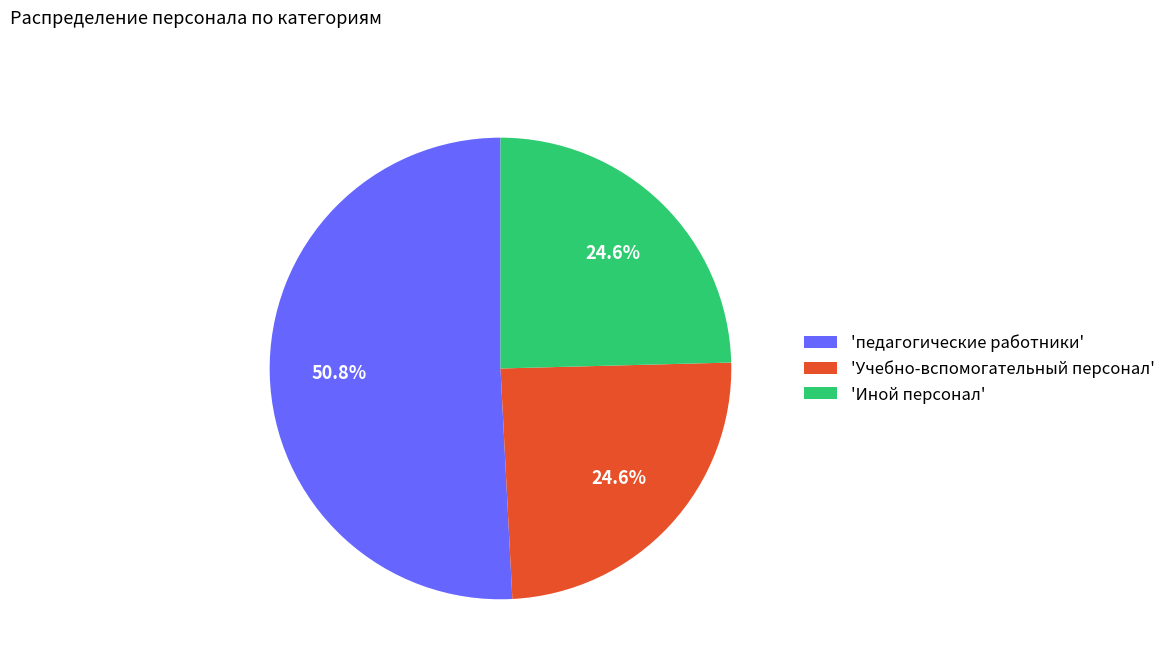

How many segments does this pie chart have?

3